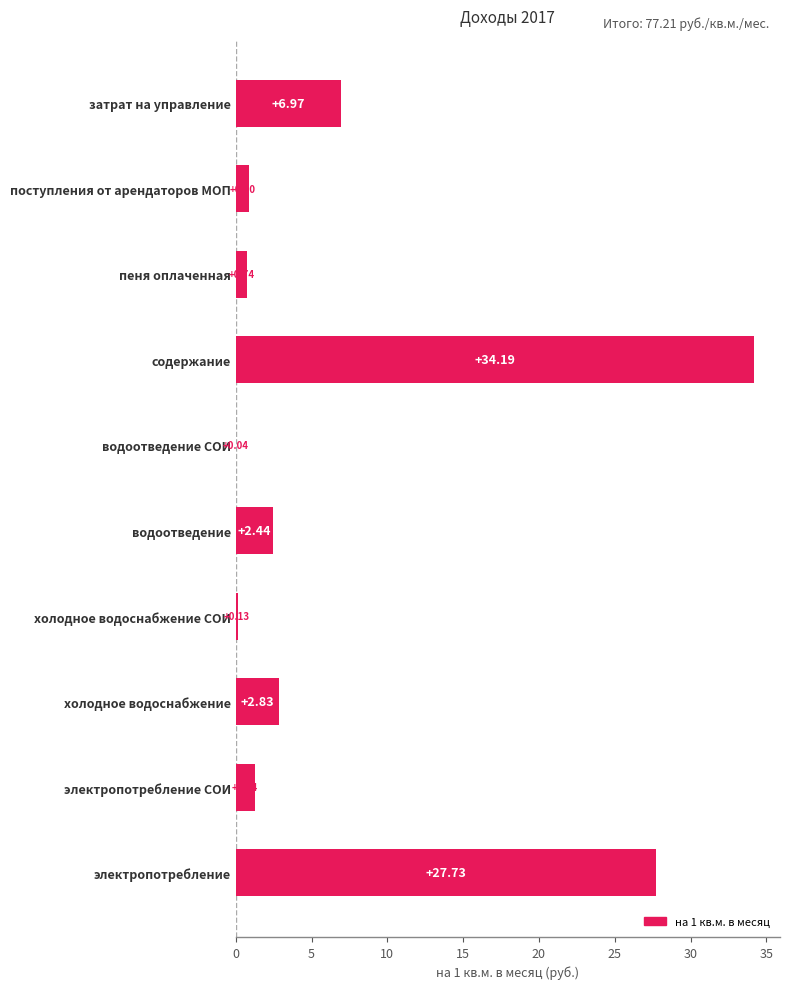

What is the sum of all values?

77.2